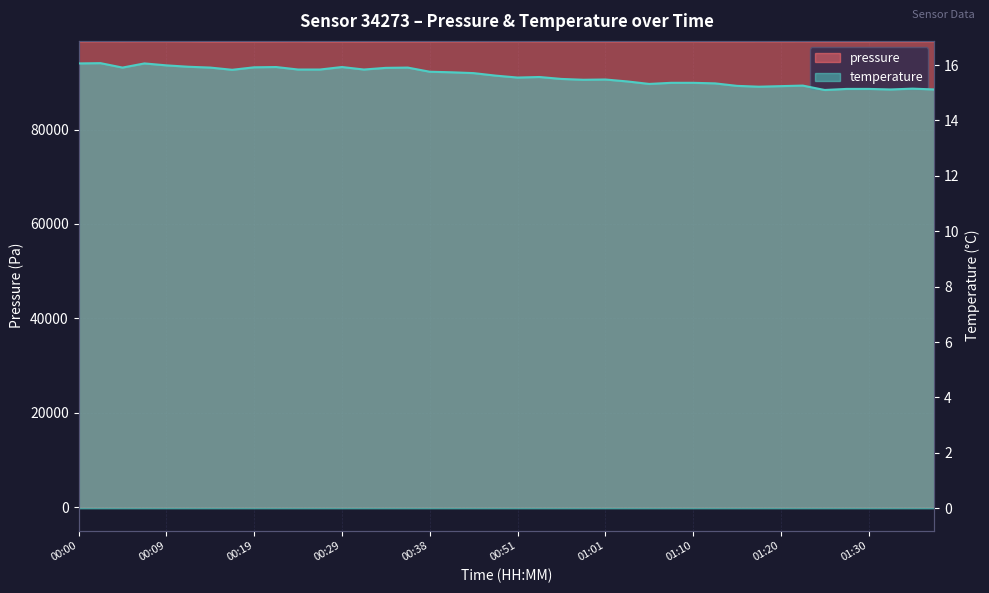

Which series changed the most between 00:19 and 01:10?

pressure